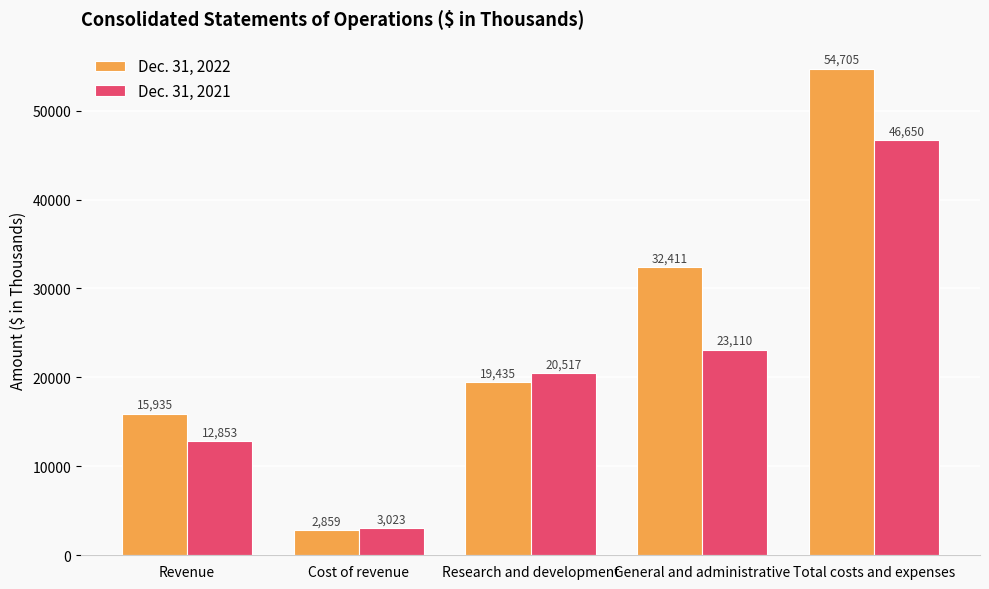

Between Revenue and Research and development, which series saw the biggest shift?

Dec. 31, 2021